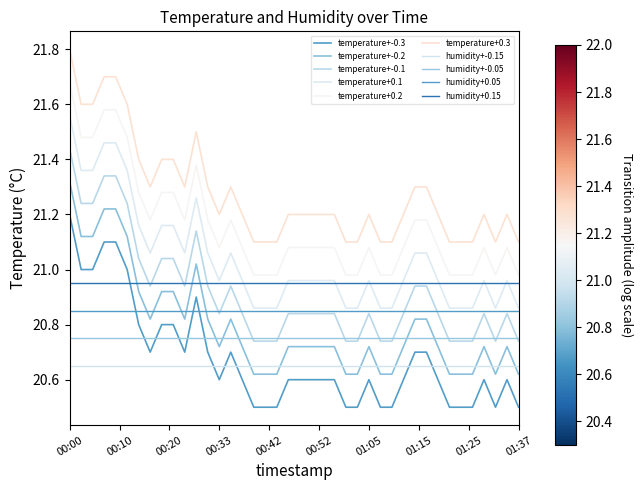

How many lines are shown in the chart?

10